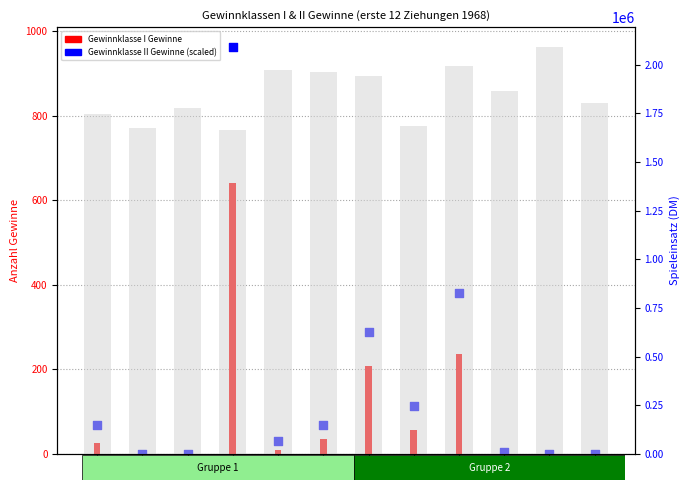

Which series has the widest spread of Y values?

Spieleinsatz (DM)